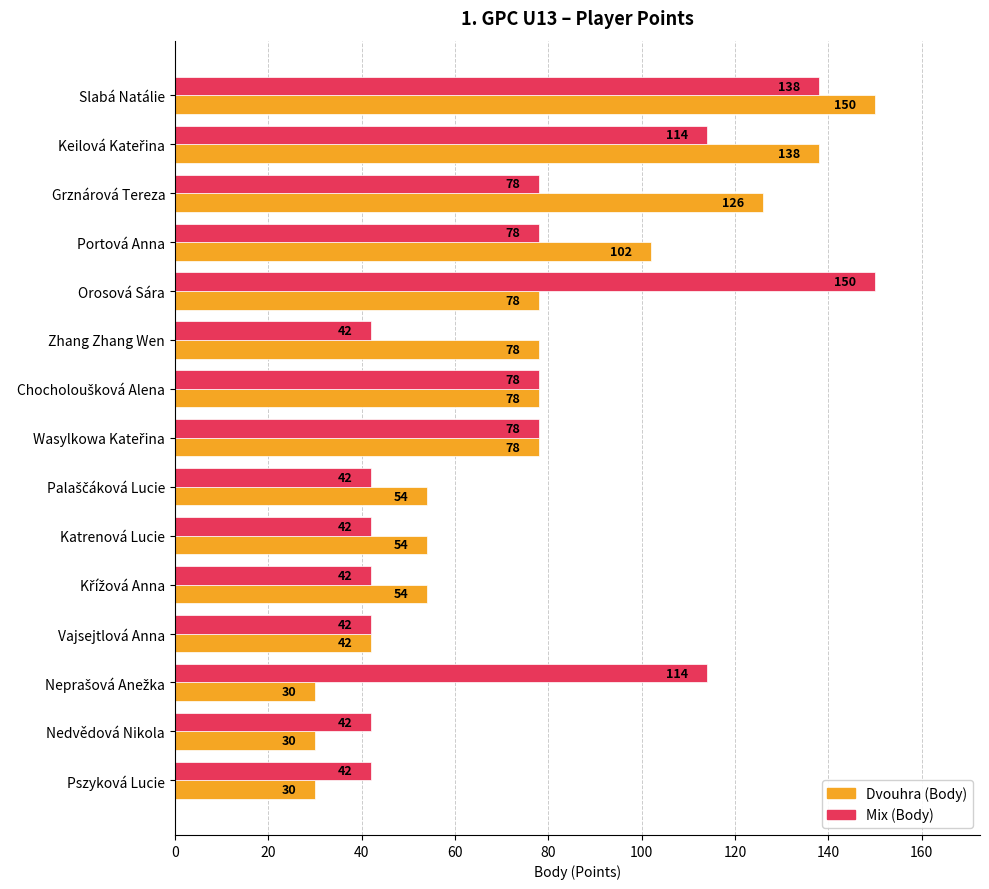

Count the Mix (Body) values in the range 42 to 114.

13